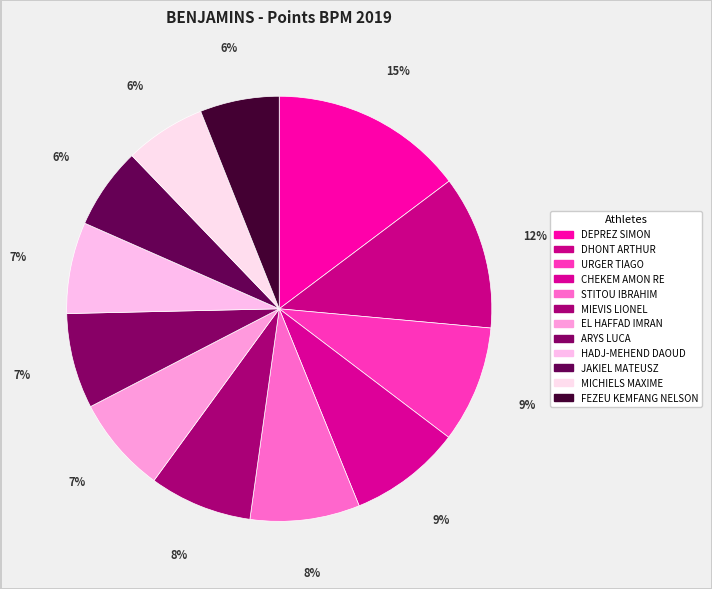

How many slices are in this pie chart?

12